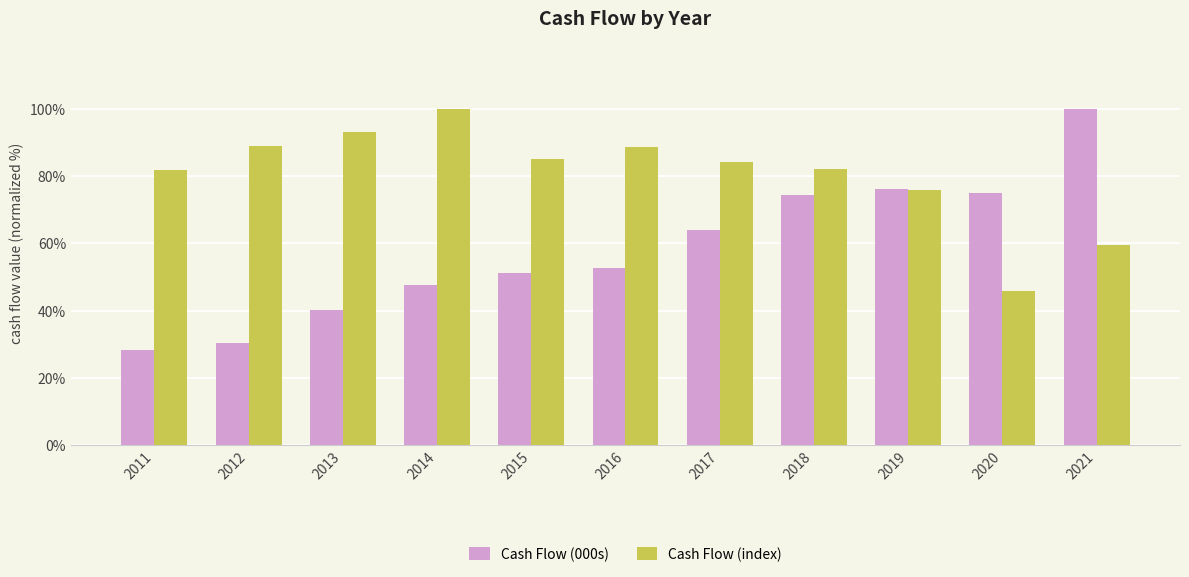

How many values in the Cash Flow (000s) series are below 52?

5